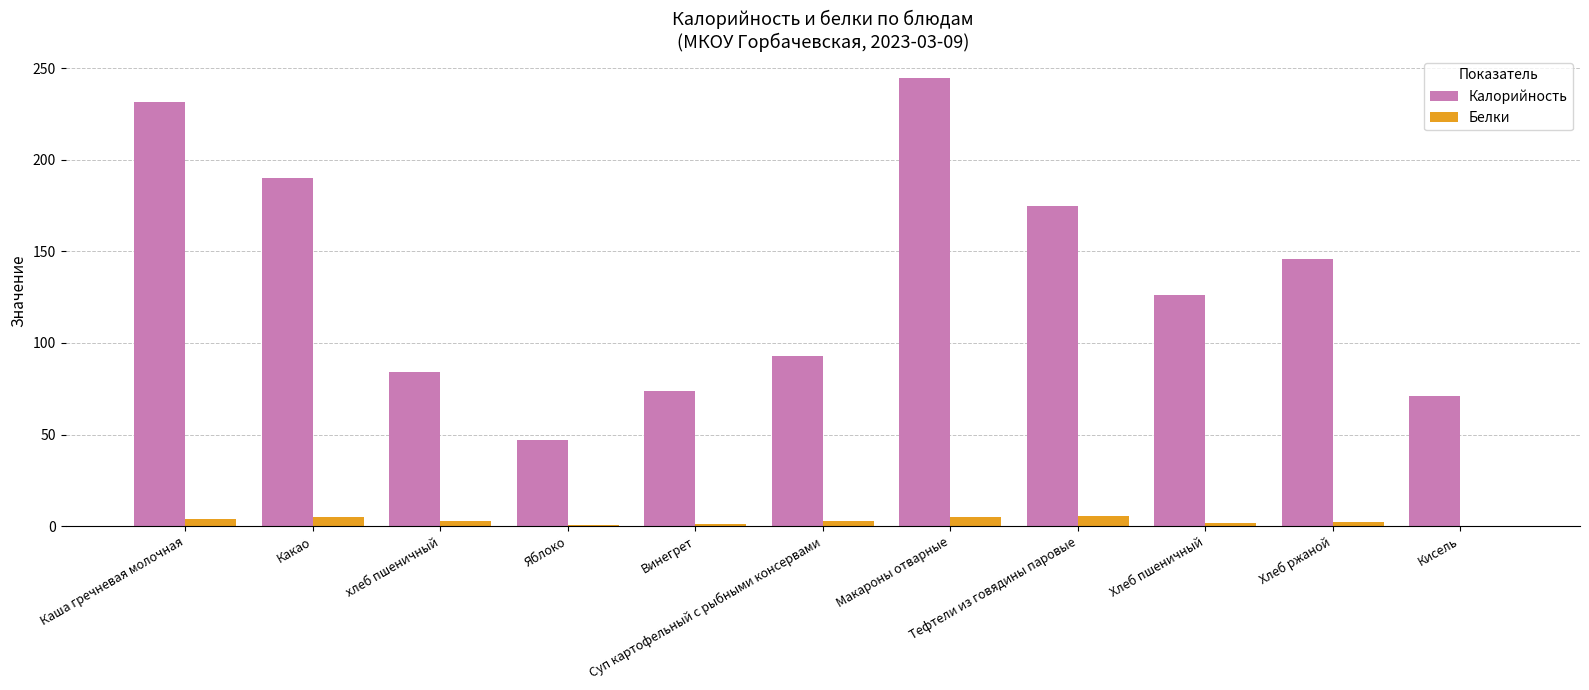

Which series has the largest total across all categories?

Калорийность